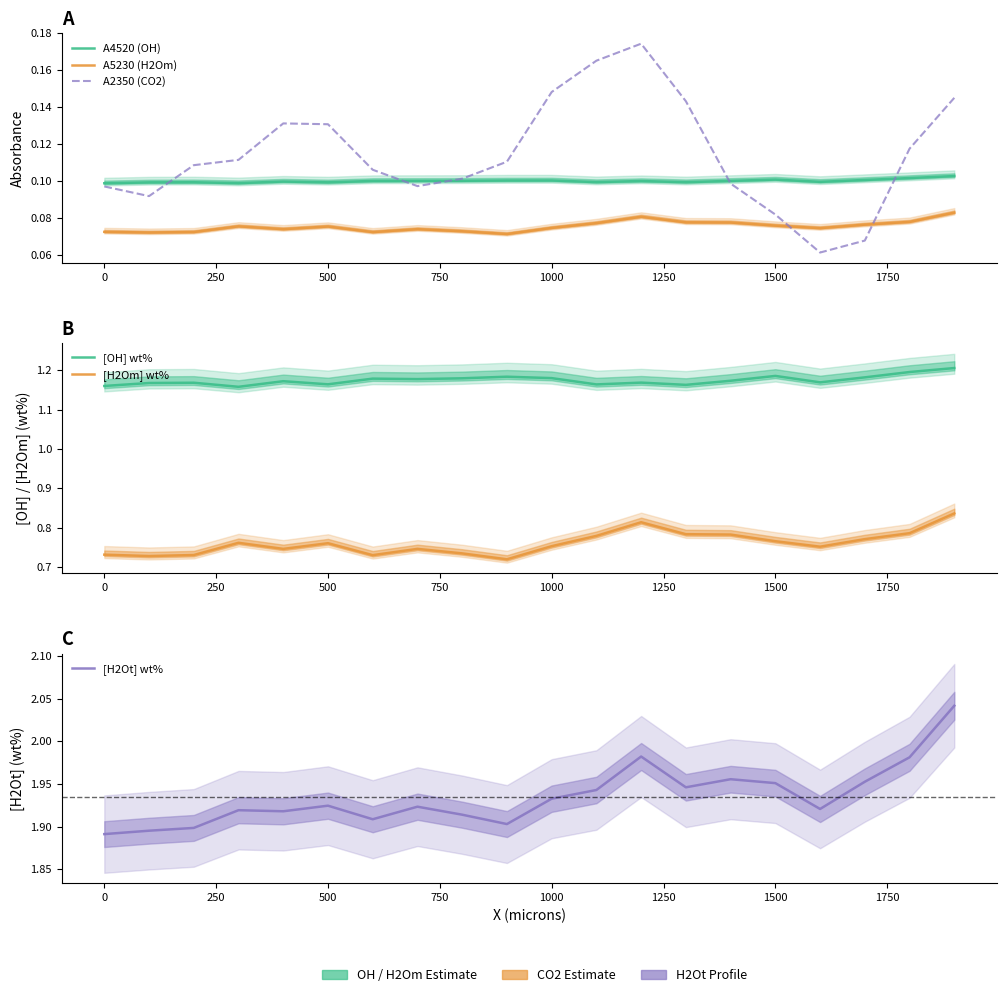

Reading left to right, what are all the values shown in this chart?

A4520 (OH): 0.1	0.1	0.1	0.1	0.1	0.1	0.1	0.1	0.1	0.1	0.1	0.1	0.1	0.1	0.1	0.1	0.1	0.1	0.1	0.1
A5230 (H2Om): 0.1	0.1	0.1	0.1	0.1	0.1	0.1	0.1	0.1	0.1	0.1	0.1	0.1	0.1	0.1	0.1	0.1	0.1	0.1	0.1
A2350 (CO2): 0.1	0.1	0.1	0.1	0.1	0.1	0.1	0.1	0.1	0.1	0.1	0.2	0.2	0.1	0.1	0.1	0.1	0.1	0.1	0.1
[OH] wt%: 1.2	1.2	1.2	1.2	1.2	1.2	1.2	1.2	1.2	1.2	1.2	1.2	1.2	1.2	1.2	1.2	1.2	1.2	1.2	1.2
[H2Om] wt%: 0.7	0.7	0.7	0.8	0.7	0.8	0.7	0.7	0.7	0.7	0.8	0.8	0.8	0.8	0.8	0.8	0.8	0.8	0.8	0.8
[H2Ot] wt%: 1.9	1.9	1.9	1.9	1.9	1.9	1.9	1.9	1.9	1.9	1.9	1.9	2.0	1.9	2.0	2.0	1.9	2.0	2.0	2.0